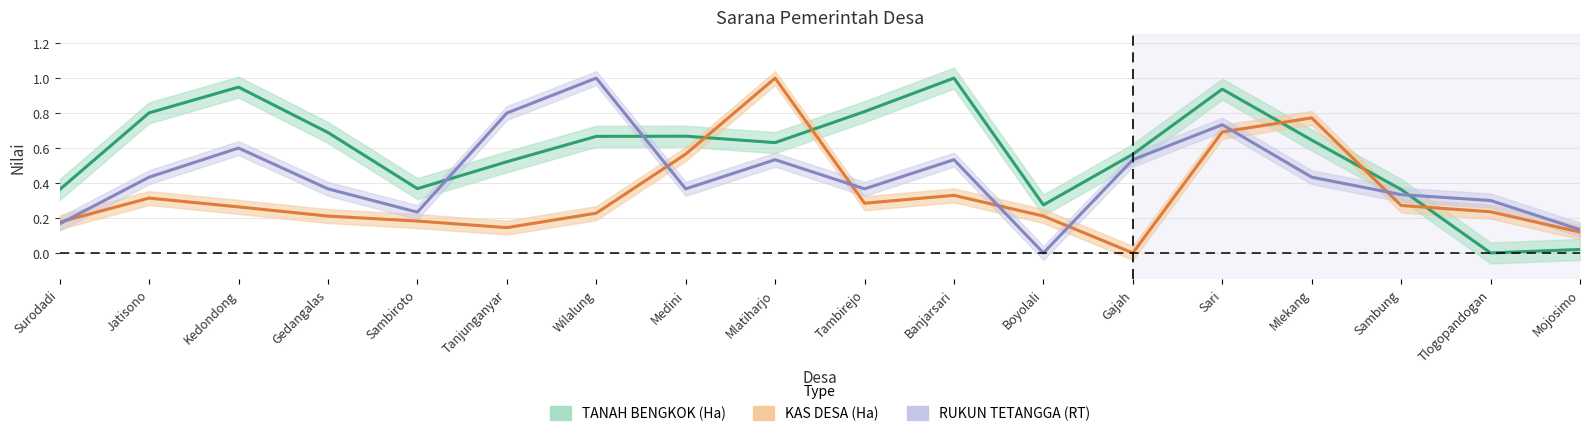

Reading left to right, what are all the values shown in this chart?

TANAH BENGKOK (Ha): Surodadi=0.4	Jatisono=0.8	Kedondong=0.9	Gedangalas=0.7	Sambiroto=0.4	Tanjunganyar=0.5	Wilalung=0.7	Medini=0.7	Mlatiharjo=0.6	Tambirejo=0.8	Banjarsari=1.0	Boyolali=0.3	Gajah=0.6	Sari=0.9	Mlekang=0.6	Sambung=0.4	Tlogopandogan=0.0	Mojosimo=0.0
KAS DESA (Ha): Surodadi=0.2	Jatisono=0.3	Kedondong=0.3	Gedangalas=0.2	Sambiroto=0.2	Tanjunganyar=0.1	Wilalung=0.2	Medini=0.6	Mlatiharjo=1.0	Tambirejo=0.3	Banjarsari=0.3	Boyolali=0.2	Gajah=0.0	Sari=0.7	Mlekang=0.8	Sambung=0.3	Tlogopandogan=0.2	Mojosimo=0.1
RUKUN TETANGGA (RT): Surodadi=0.2	Jatisono=0.4	Kedondong=0.6	Gedangalas=0.4	Sambiroto=0.2	Tanjunganyar=0.8	Wilalung=1.0	Medini=0.4	Mlatiharjo=0.5	Tambirejo=0.4	Banjarsari=0.5	Boyolali=0.0	Gajah=0.5	Sari=0.7	Mlekang=0.4	Sambung=0.3	Tlogopandogan=0.3	Mojosimo=0.1